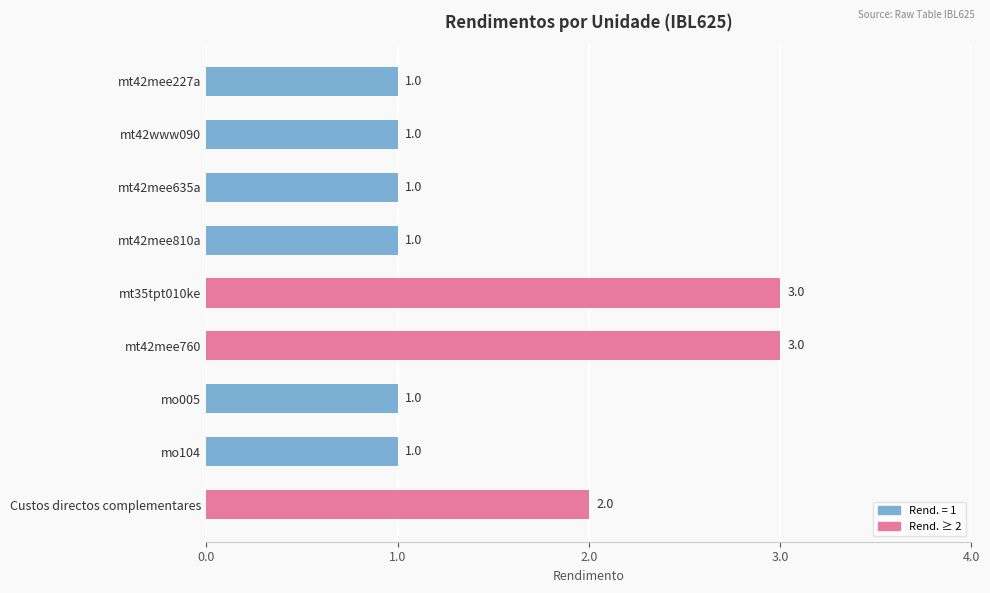

Reading bottom to top, what are all the values shown in this chart?

Custos directos complementares=2	mo104=1	mo005=1	mt42mee760=3	mt35tpt010ke=3	mt42mee810a=1	mt42mee635a=1	mt42www090=1	mt42mee227a=1